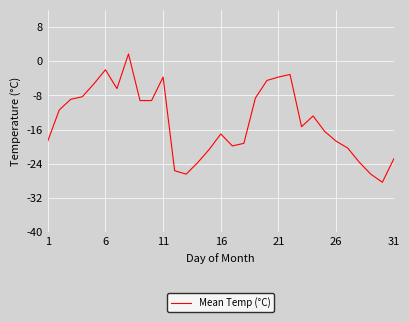

How many values are below zero?

30